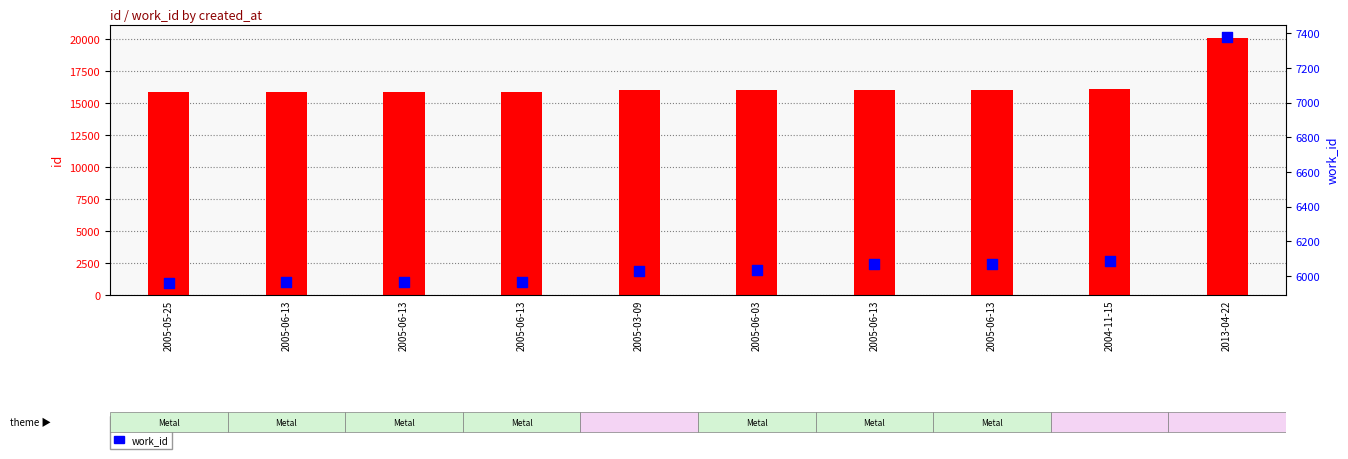

Which series has the largest total across all categories?

id